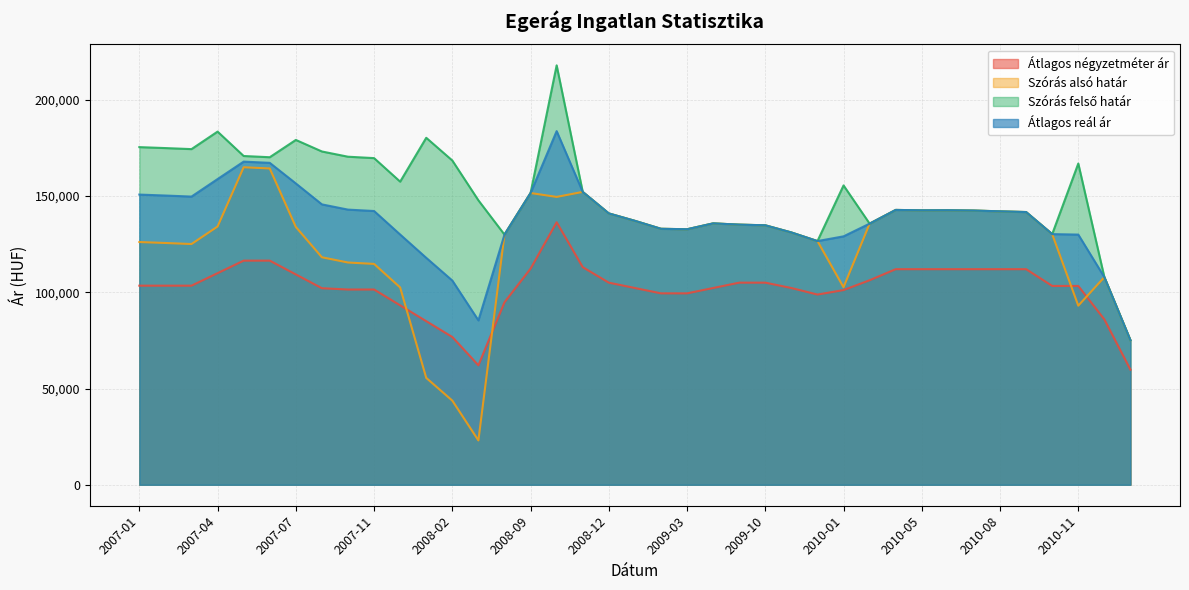

What is the highest value of the Átlagos reál ár series?

183720